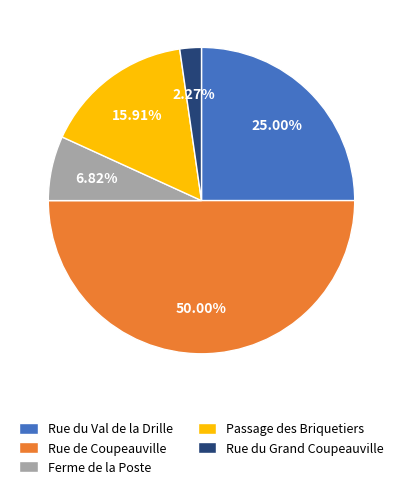

Rank the categories by value from highest to lowest.

Rue de Coupeauville, Rue du Val de la Drille, Passage des Briquetiers, Ferme de la Poste, Rue du Grand Coupeauville